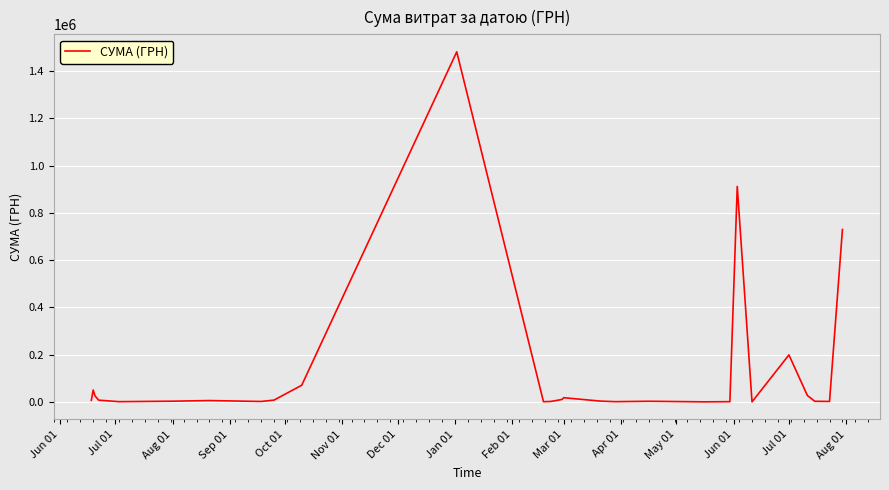

What is the maximum value shown in the chart?

1480713.3